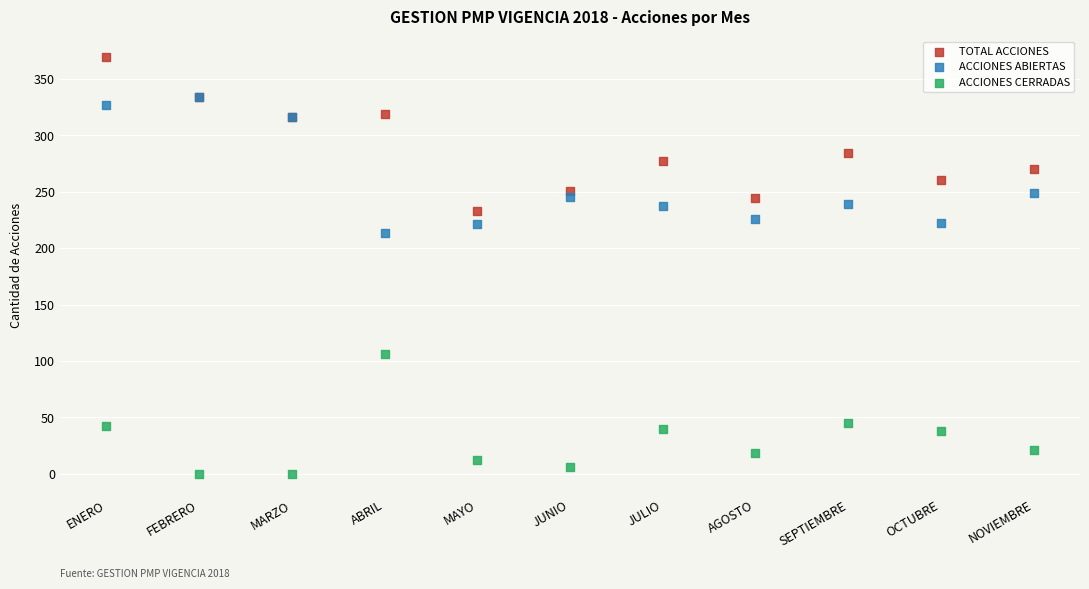

Across all series, what Y value is closest to 184?

213